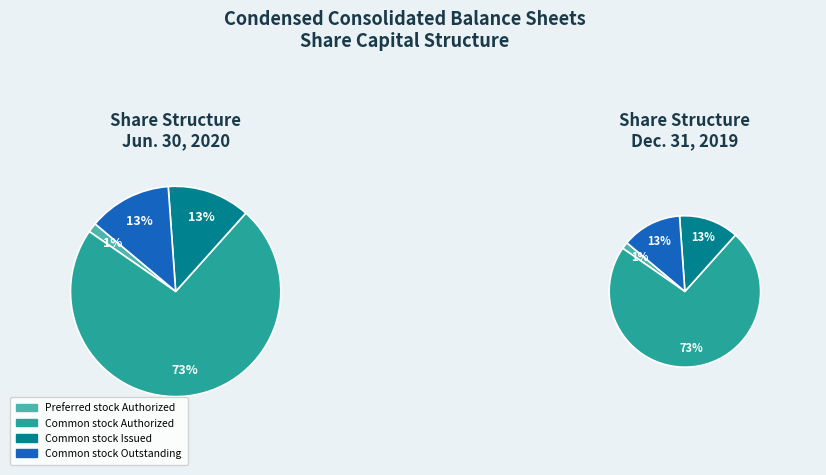

What percentage is NOT represented by Common stock Outstanding?

87.2%